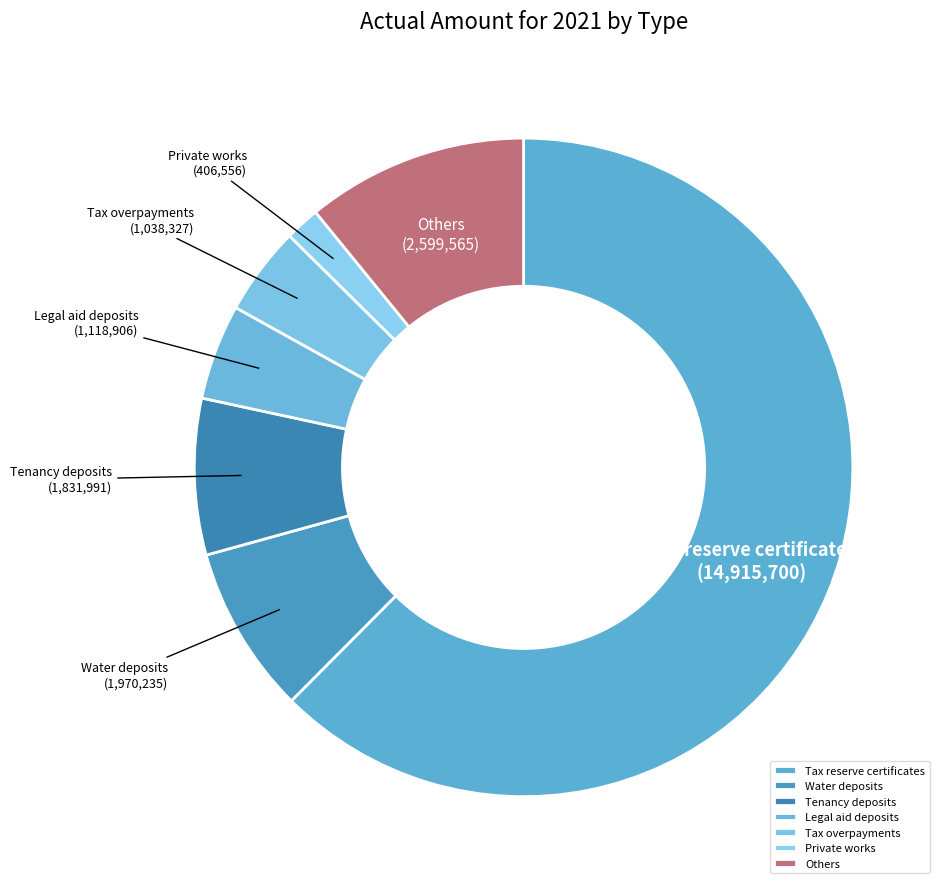

Count the number of slices in the pie.

7